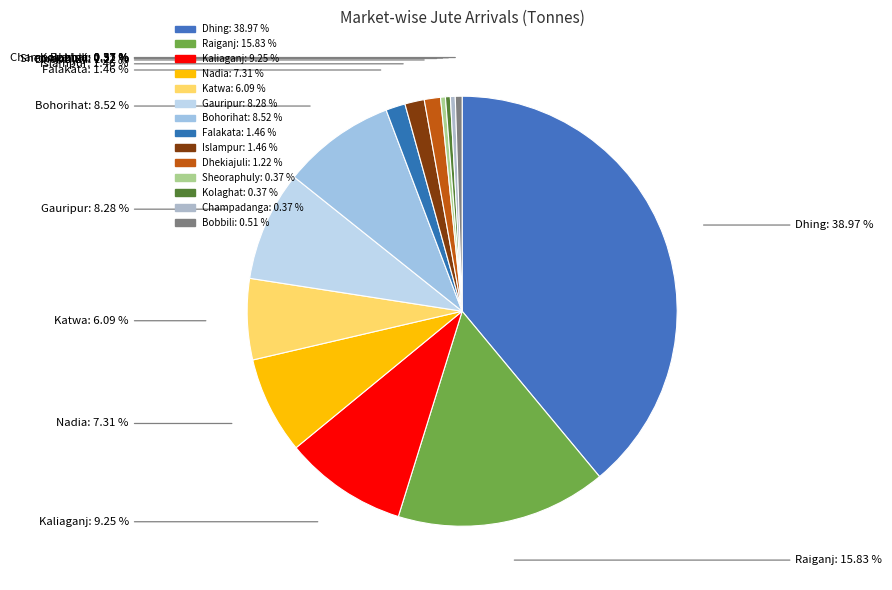

How many segments does this pie chart have?

14